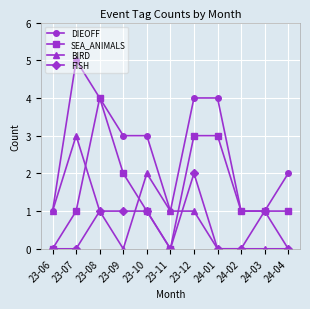

Rank the series by their maximum value, from lowest to highest.

FISH, BIRD, SEA_ANIMALS, DIEOFF